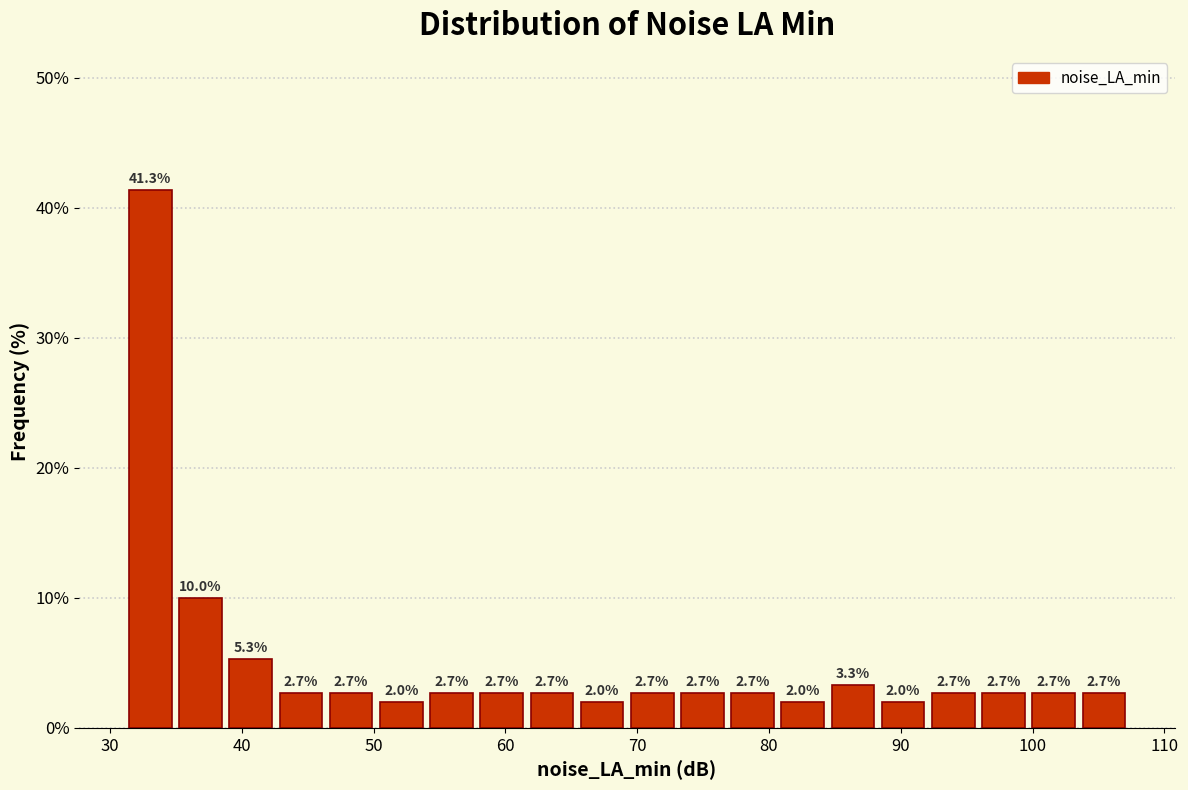

Around what value on the x-axis is the tallest bar? Give the approximate position of its centre, as read against the axis.

33